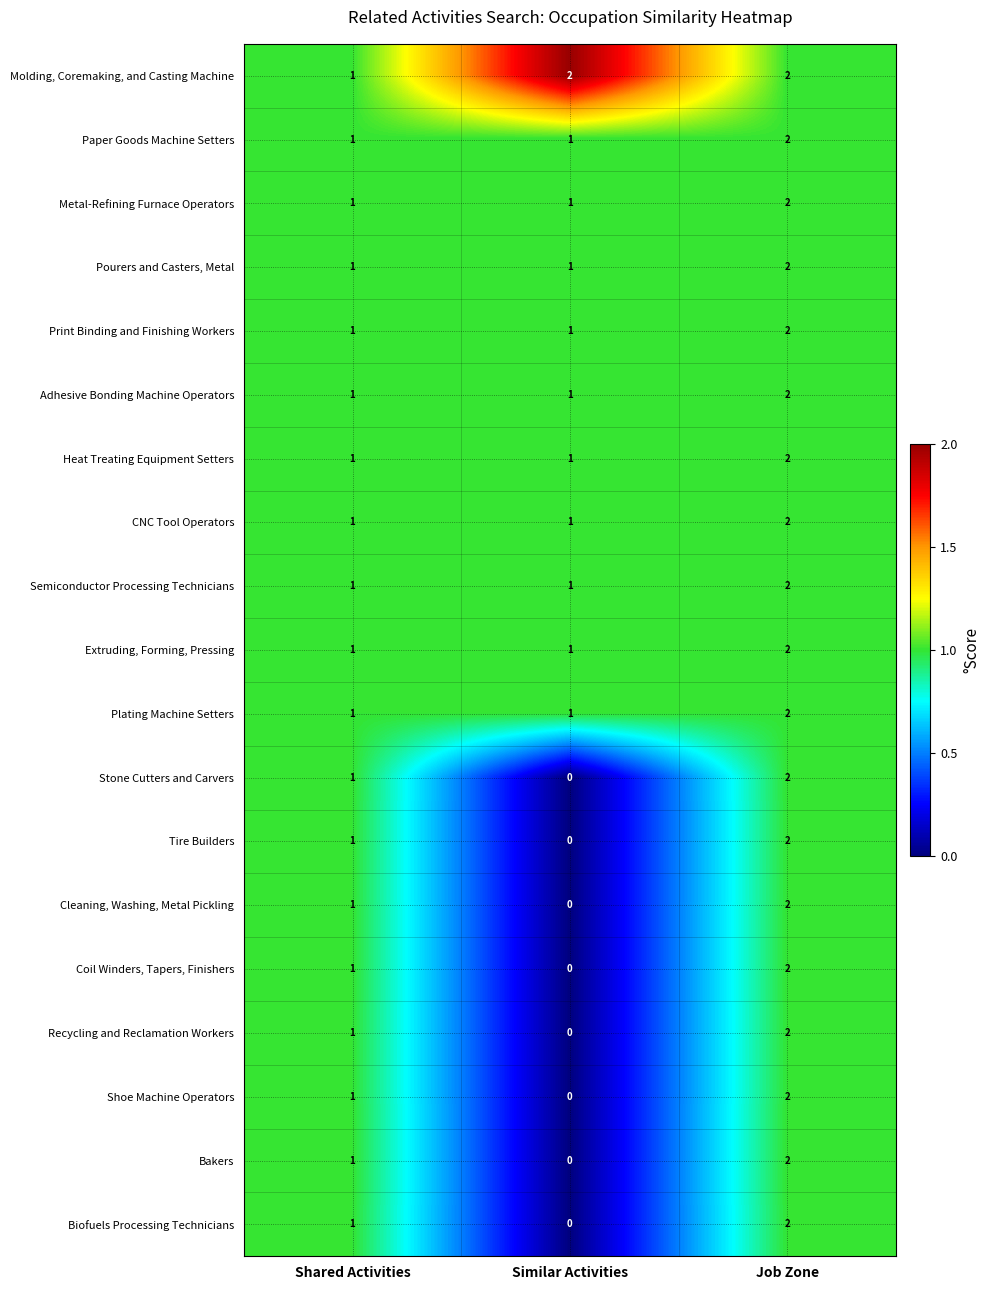

What is the total value across all series at Similar Activities?

12